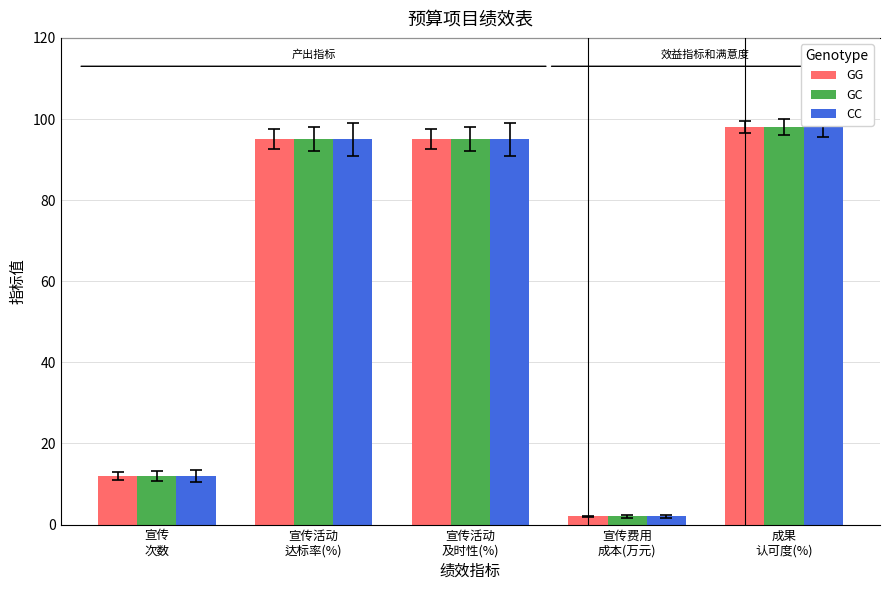

How many data points does each series have?

5